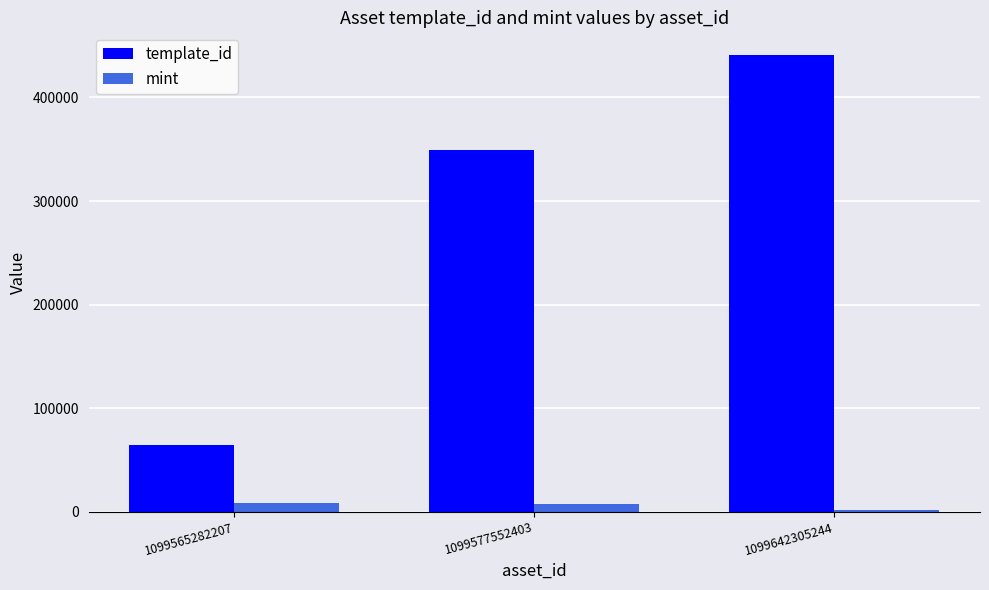

What is the sum of all mint values?

17518